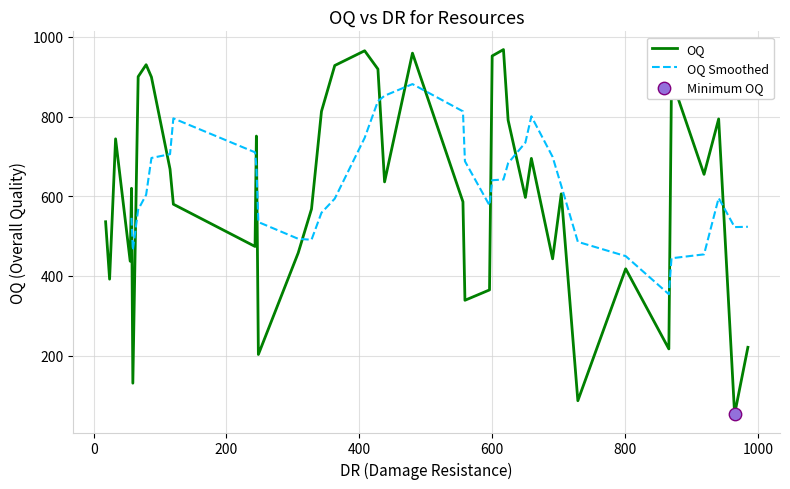

What is the maximum value for OQ?

968